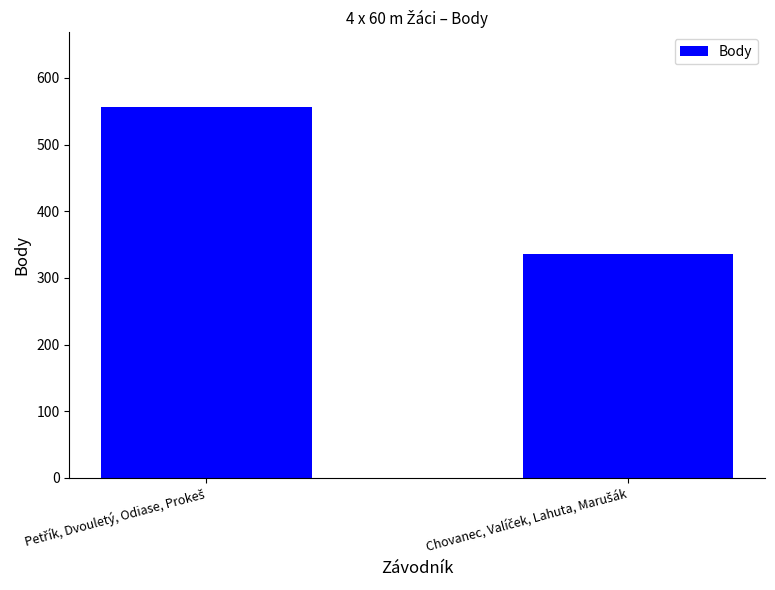

What is the smallest value displayed?

336